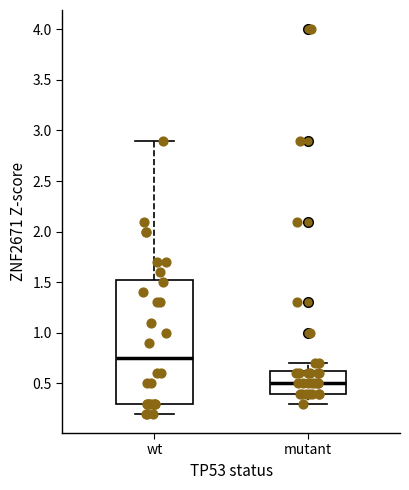

Reading left to right, read every box against the y-axis: the position of its median line, the range the box covers, and the ends of its whiskers. The values are not printed on the chart, so give them approximately, as read against the axis.

wt: median 0.75, box 0.30 to 1.55, whiskers 0.20 to 2.90
mutant: median 0.50, box 0.40 to 0.65, whiskers 0.30 to 0.70